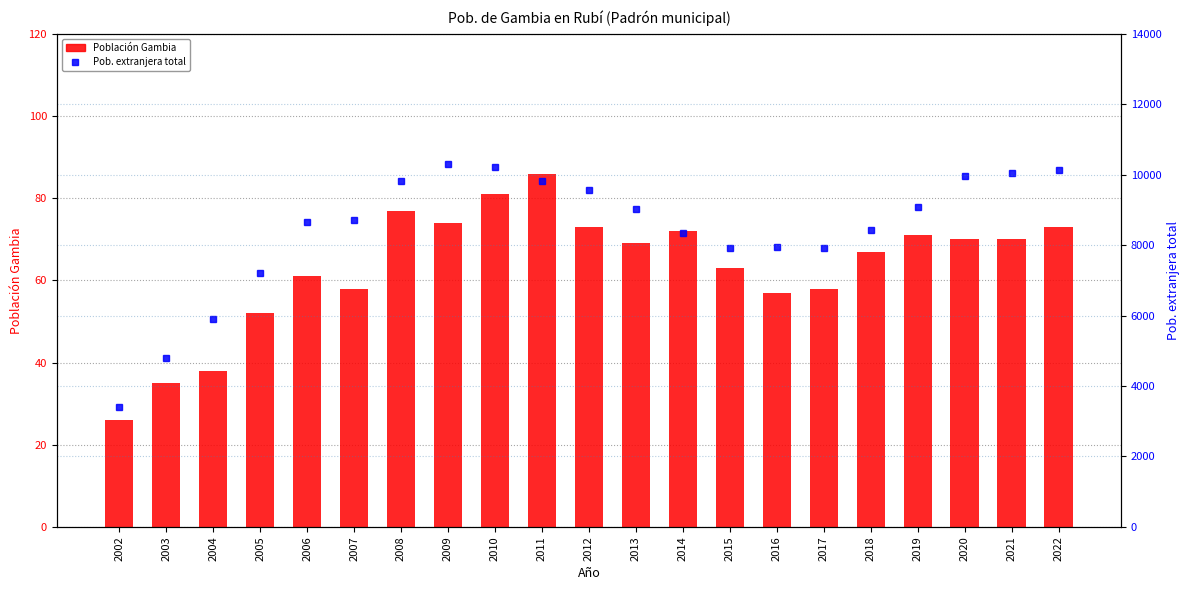

Where is Pob. extranjera total nearest to the value 6854?

2005